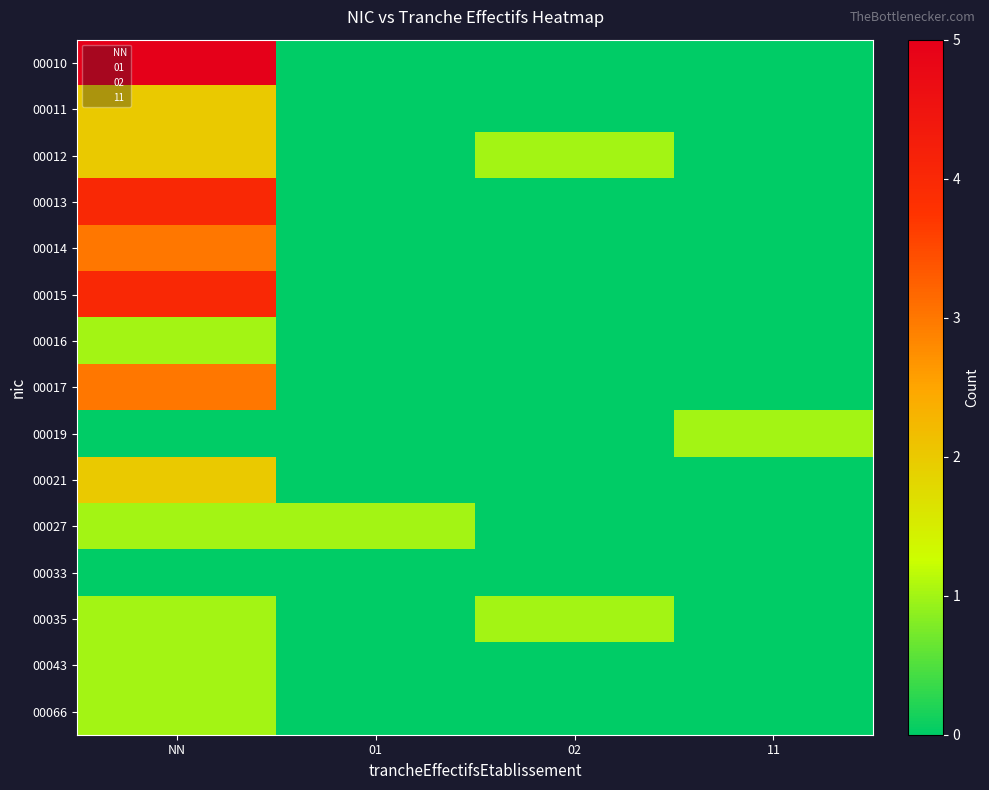

Which series has the largest total across all categories?

00010